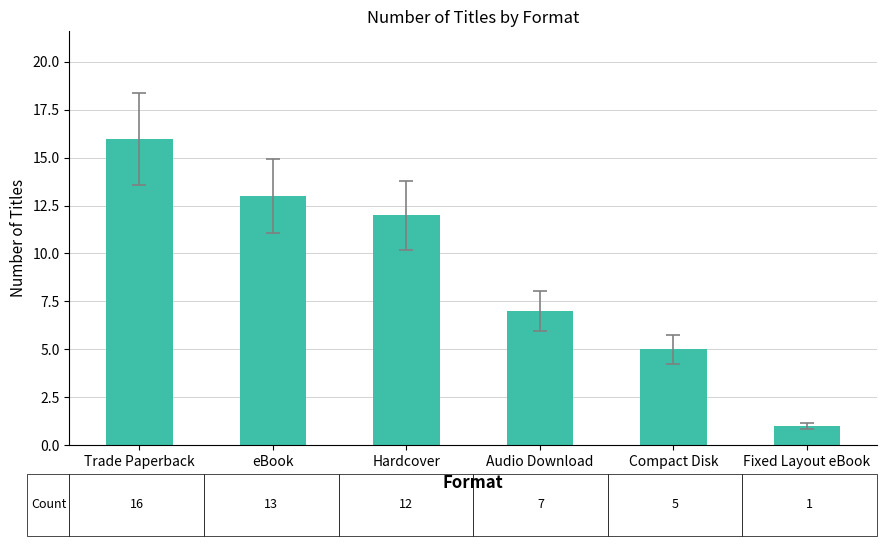

What is the sum of all values?

54